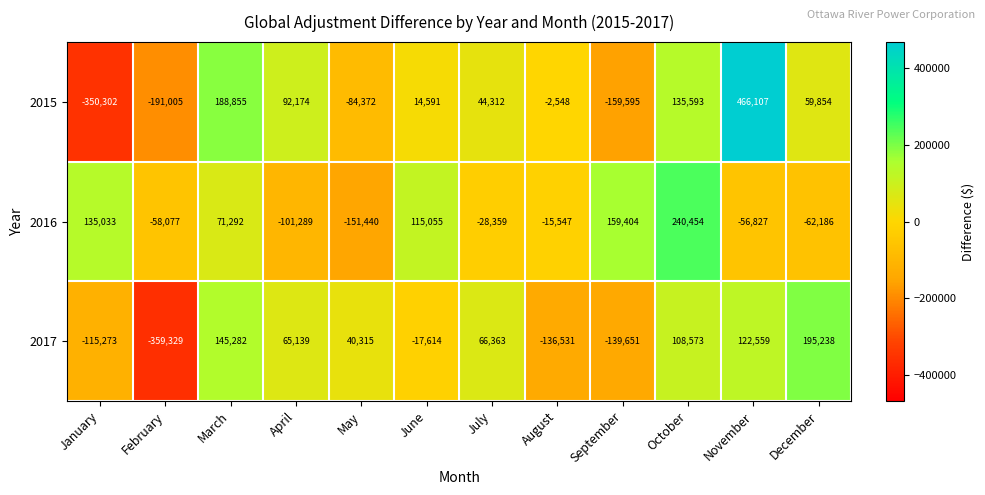

Rank the series by their maximum value, from highest to lowest.

2015, 2016, 2017